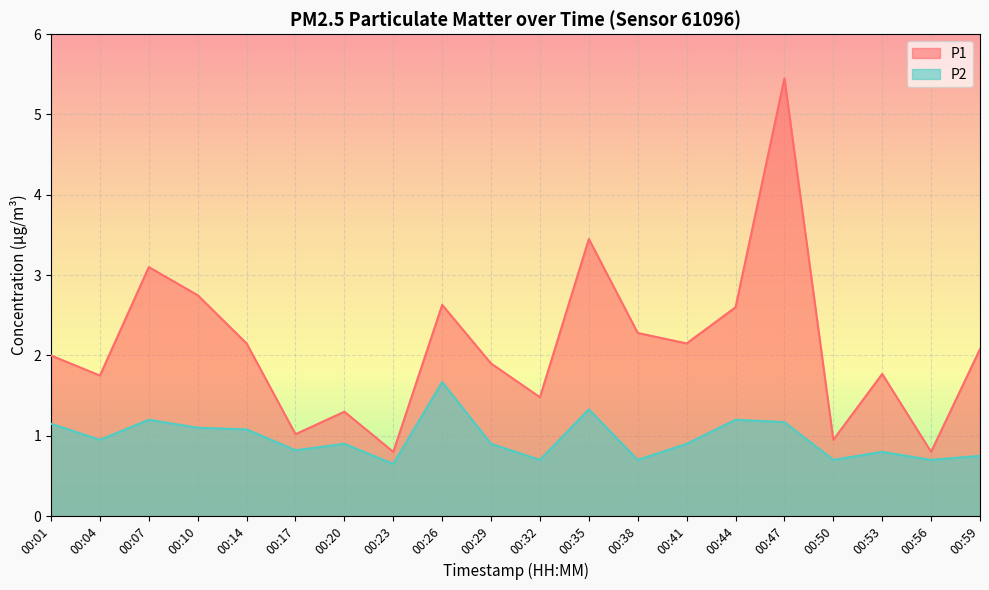

True or false: P1 has a value of 4.3 at 00:10.

False